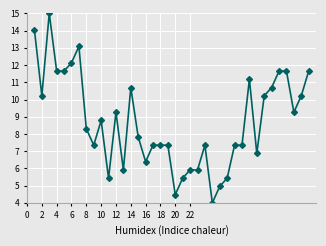

What is the sum of all values?

331.3